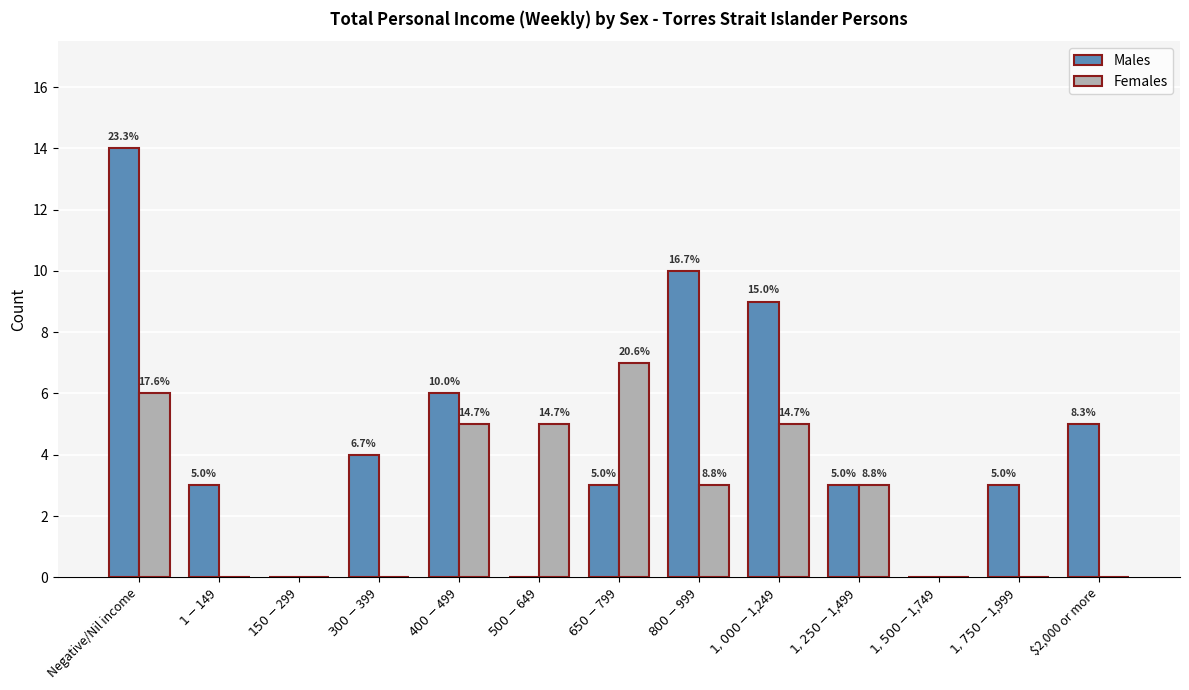

What are all the series names shown in the legend?

Males, Females